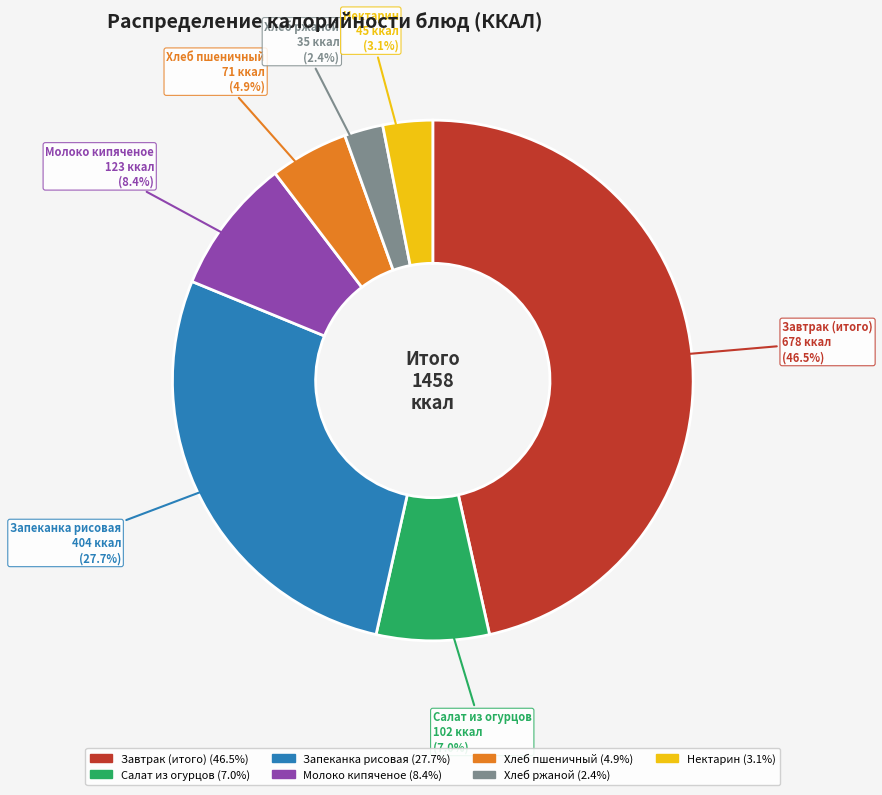

What portion of the pie excludes Хлеб пшеничный?

95.1%